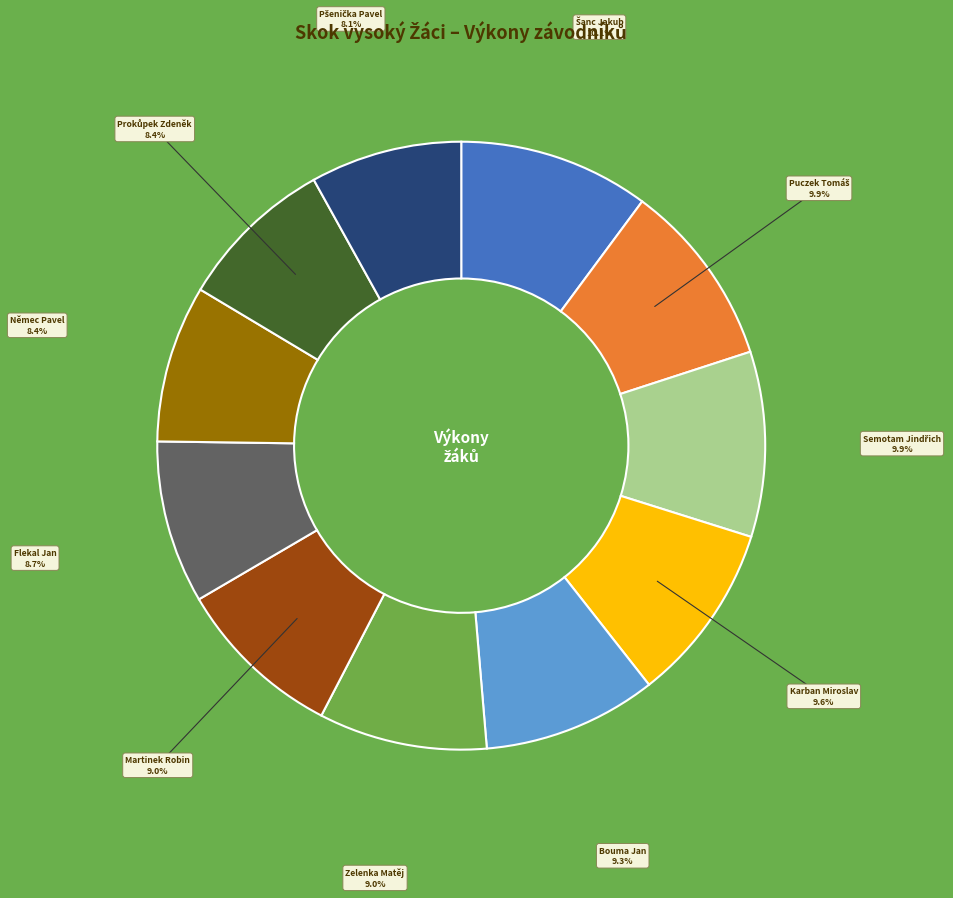

Is there a majority slice in this chart?

No